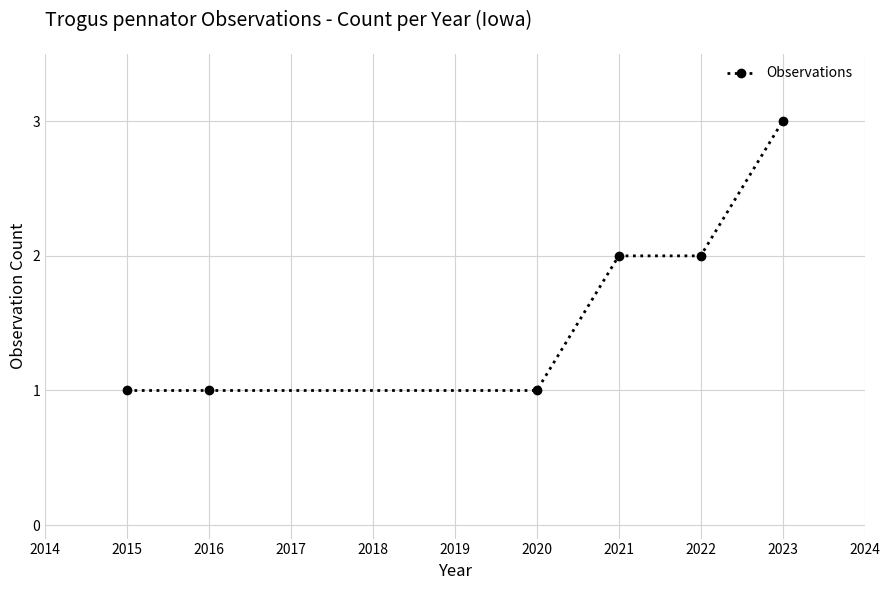

Reading left to right, list all the values displayed in this chart.

1	1	1	2	2	3